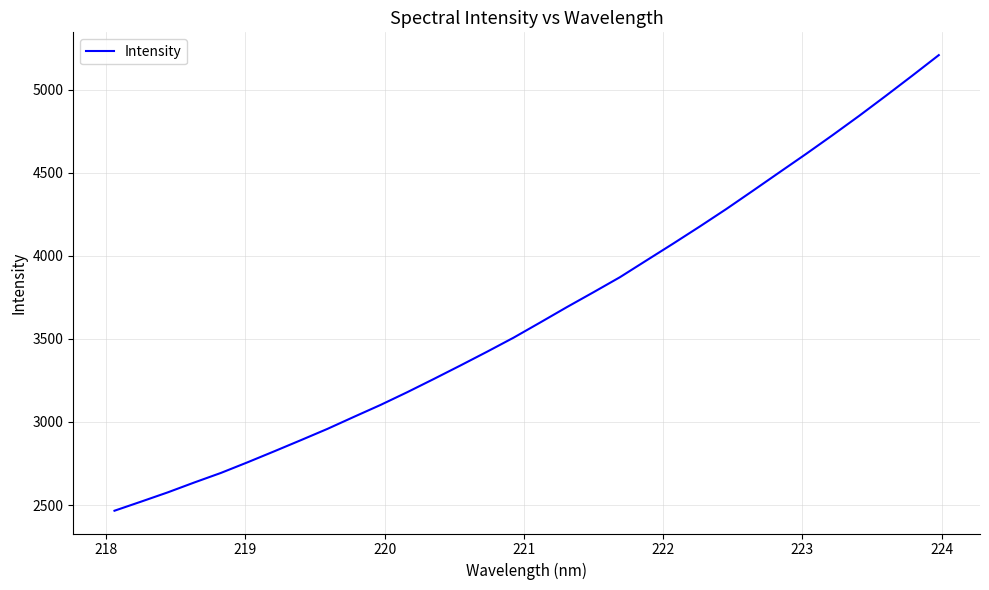

What is the minimum value shown in the chart?

2465.8